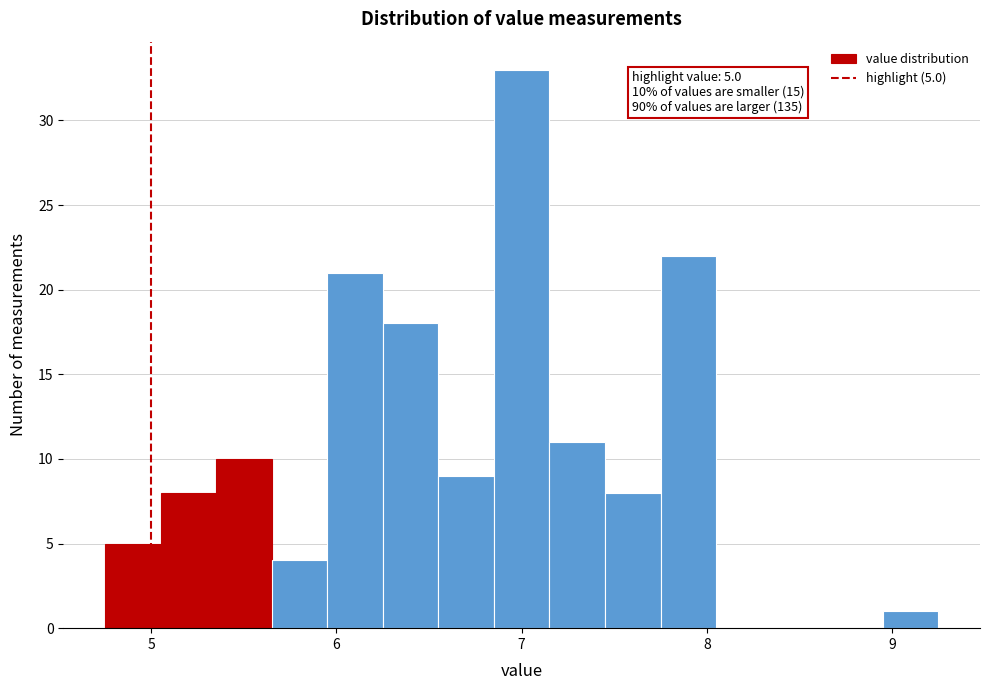

Around what value on the x-axis is the tallest bar? Give the approximate position of its centre, as read against the axis.

7.0